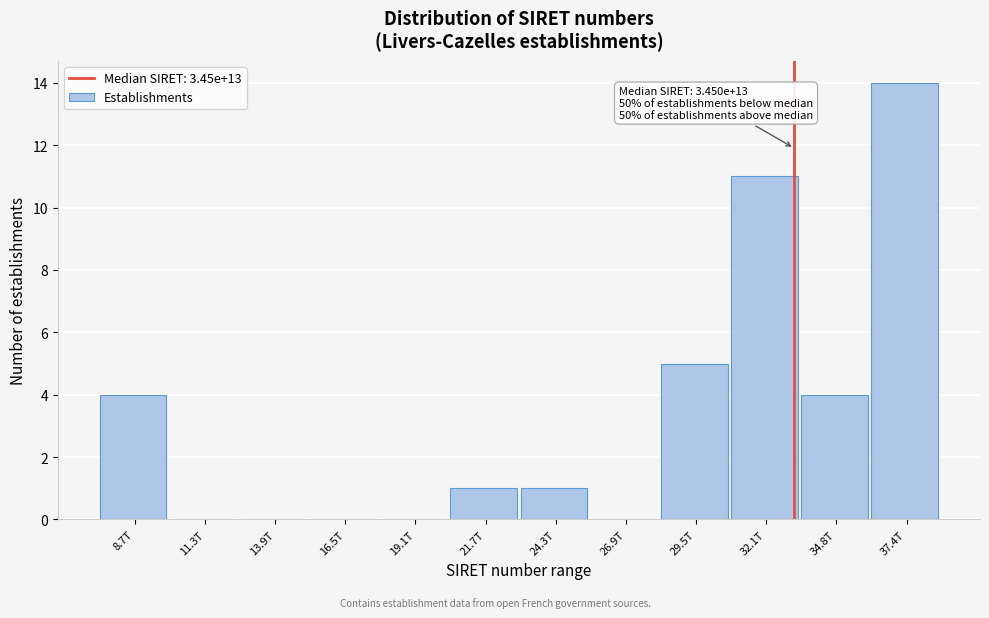

Reading left to right, transcribe all the data shown in this chart.

8.7T=4	11.3T=0	13.9T=0	16.5T=0	19.1T=0	21.7T=1	24.3T=1	26.9T=0	29.5T=5	32.1T=11	34.8T=4	37.4T=14